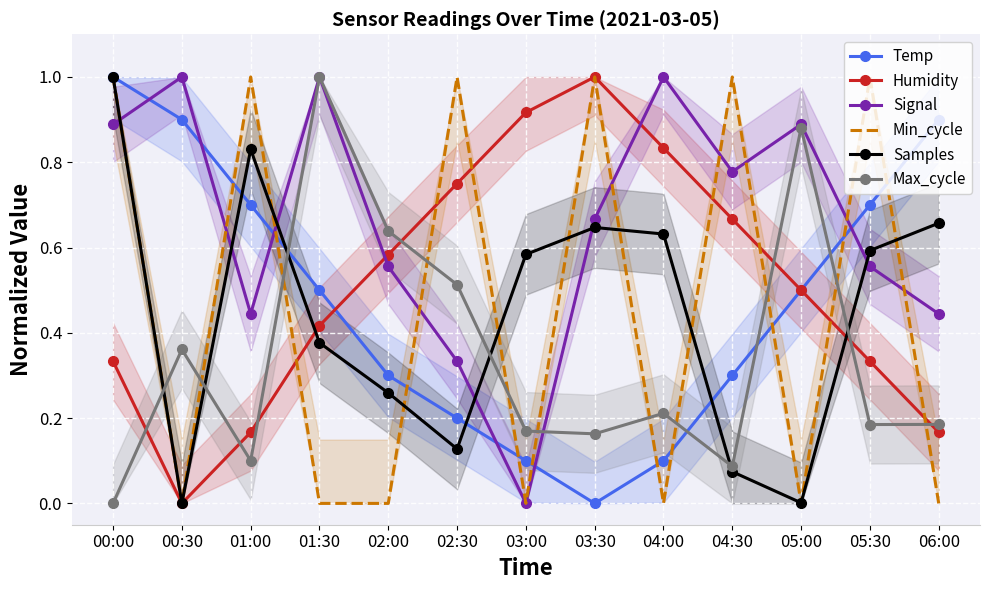

True or false: Min_cycle has a value of 1.0 at 02:30.

True